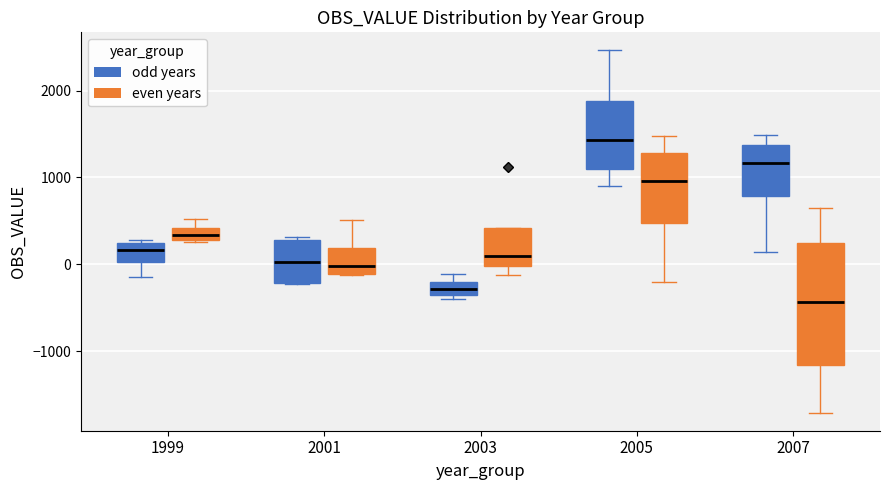

Where is the upper edge of the box for 2005 (odd years) on the y-axis? The values are not printed on the chart, so give them approximately, as read against the axis.

1900